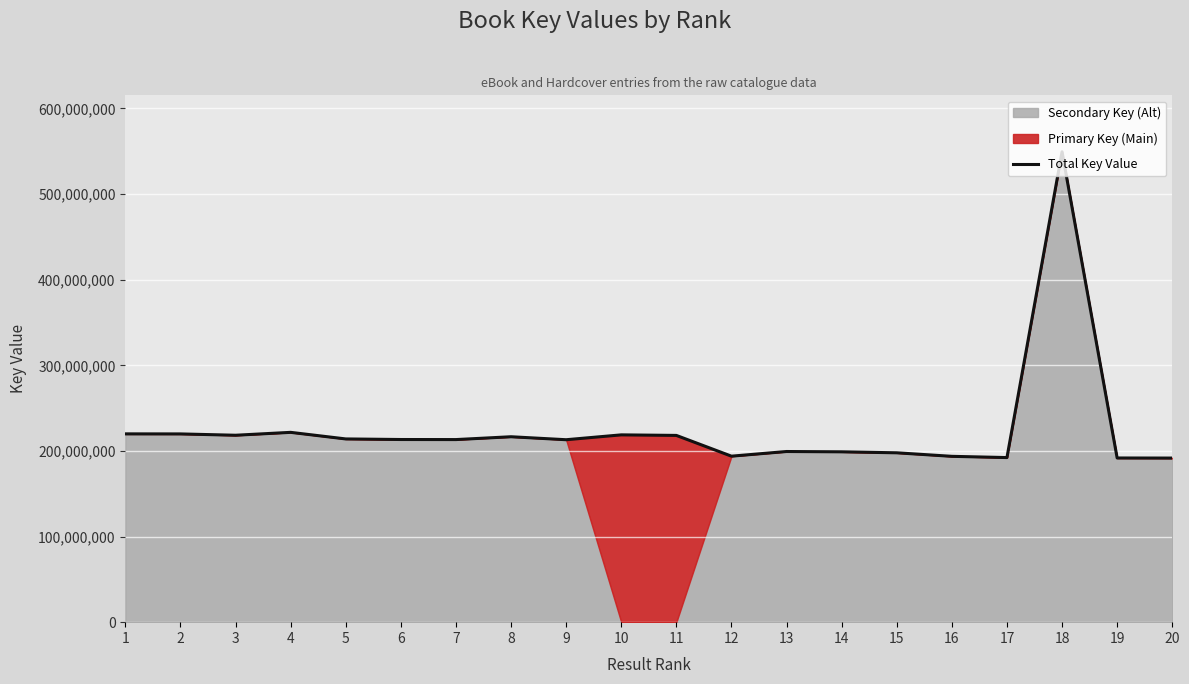

Where is the first local minimum?

3